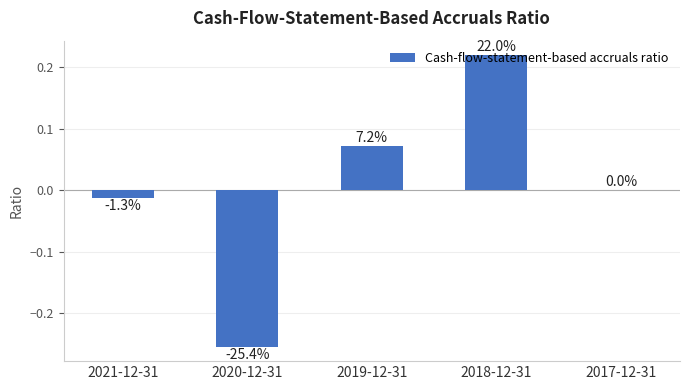

What is the difference between the values at 2019-12-31 and 2017-12-31?

0.1